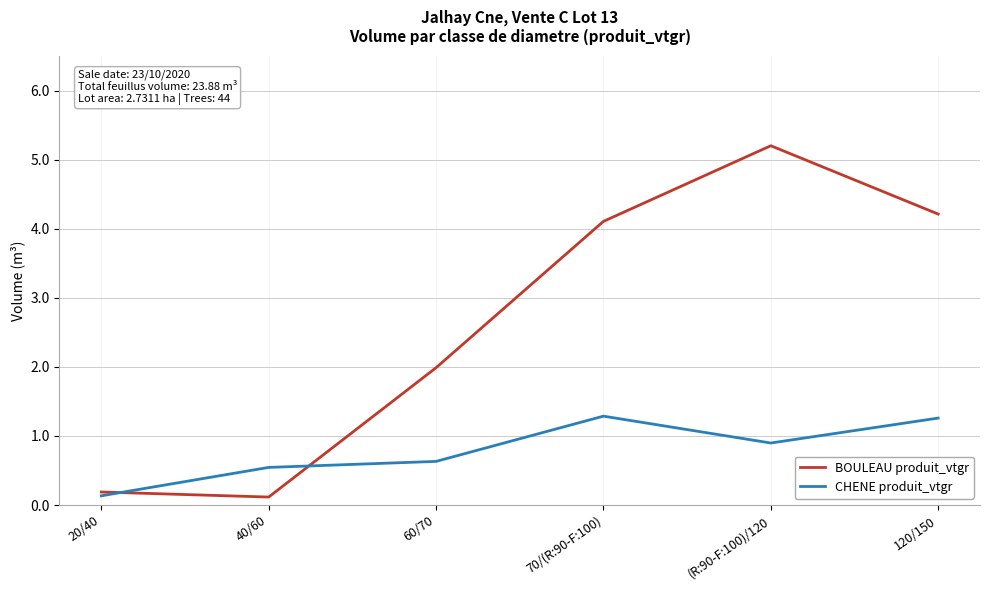

List the labels in order of BOULEAU produit_vtgr value, largest first.

(R:90-F:100)/120, 120/150, 70/(R:90-F:100), 60/70, 20/40, 40/60